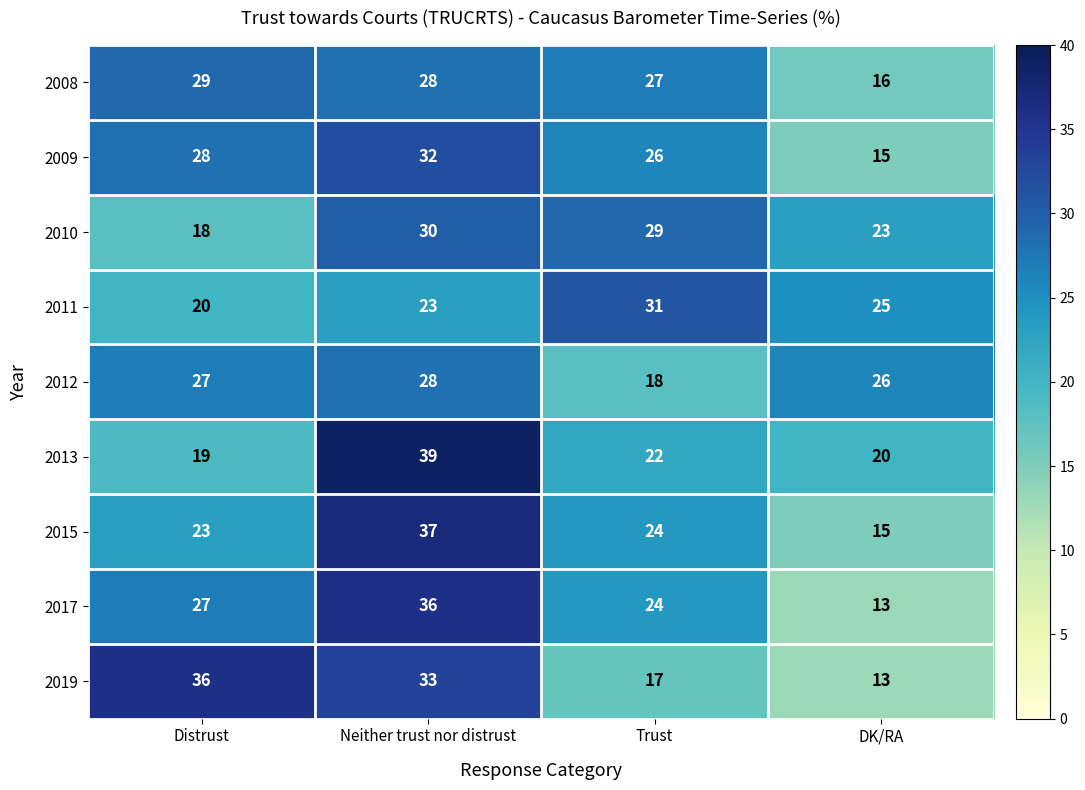

At which category is the sum across all series the highest?

Neither trust nor distrust